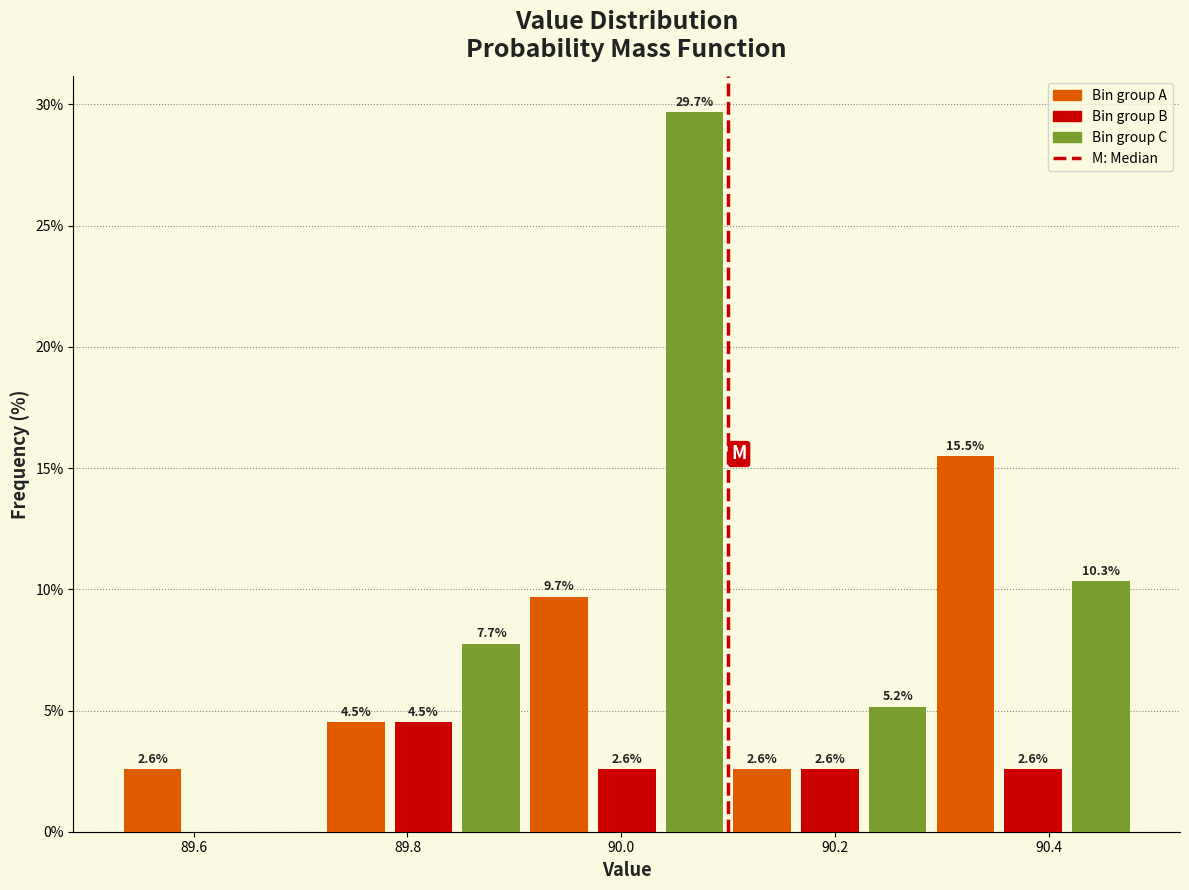

Around what value on the x-axis is the tallest bar? Give the approximate position of its centre, as read against the axis.

90.06